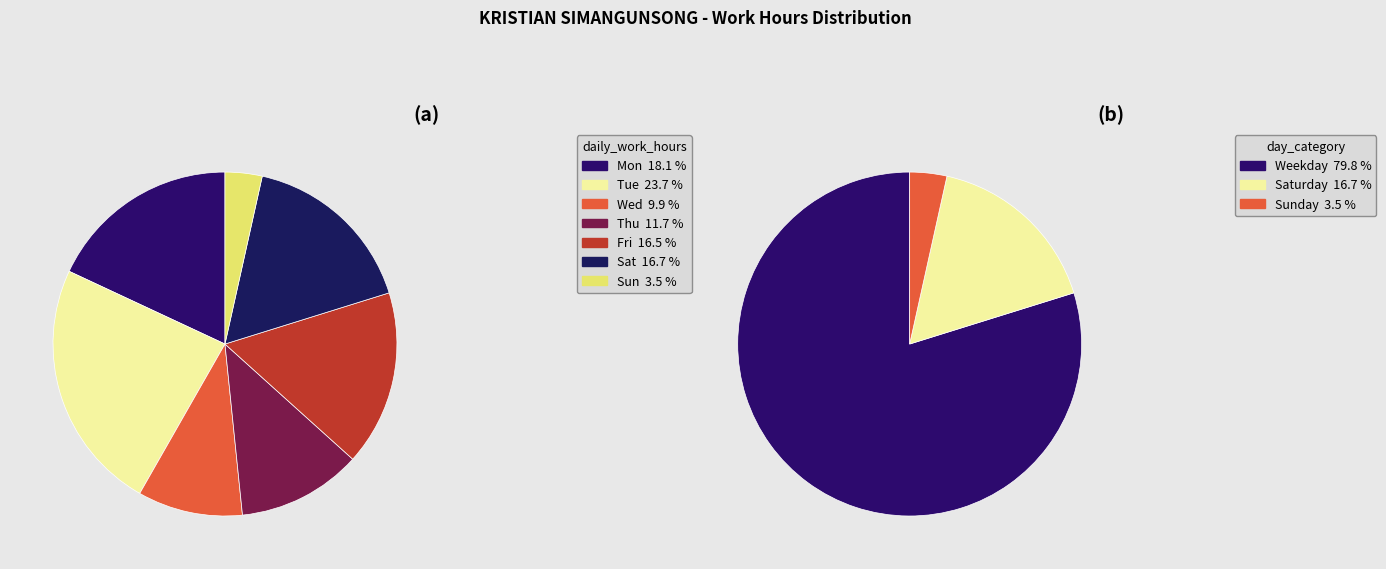

How many slices are in this pie chart?

7